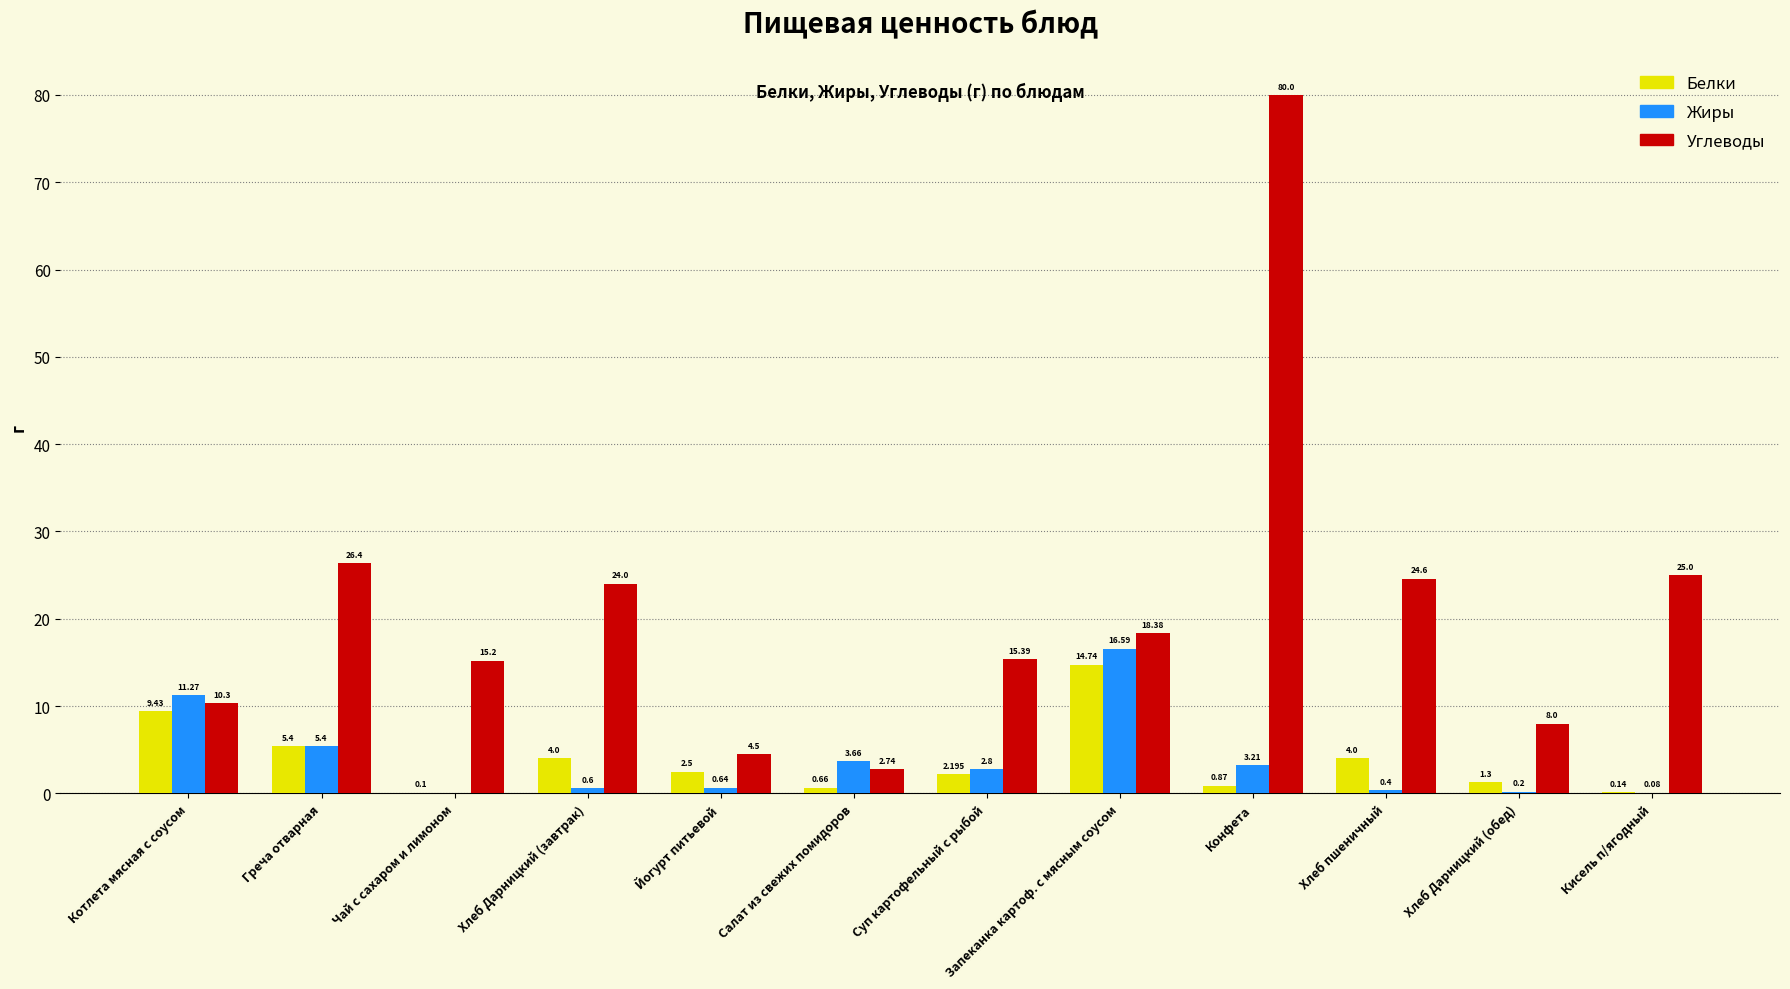

Where does the Белки series first go above 2?

Котлета мясная с соусом